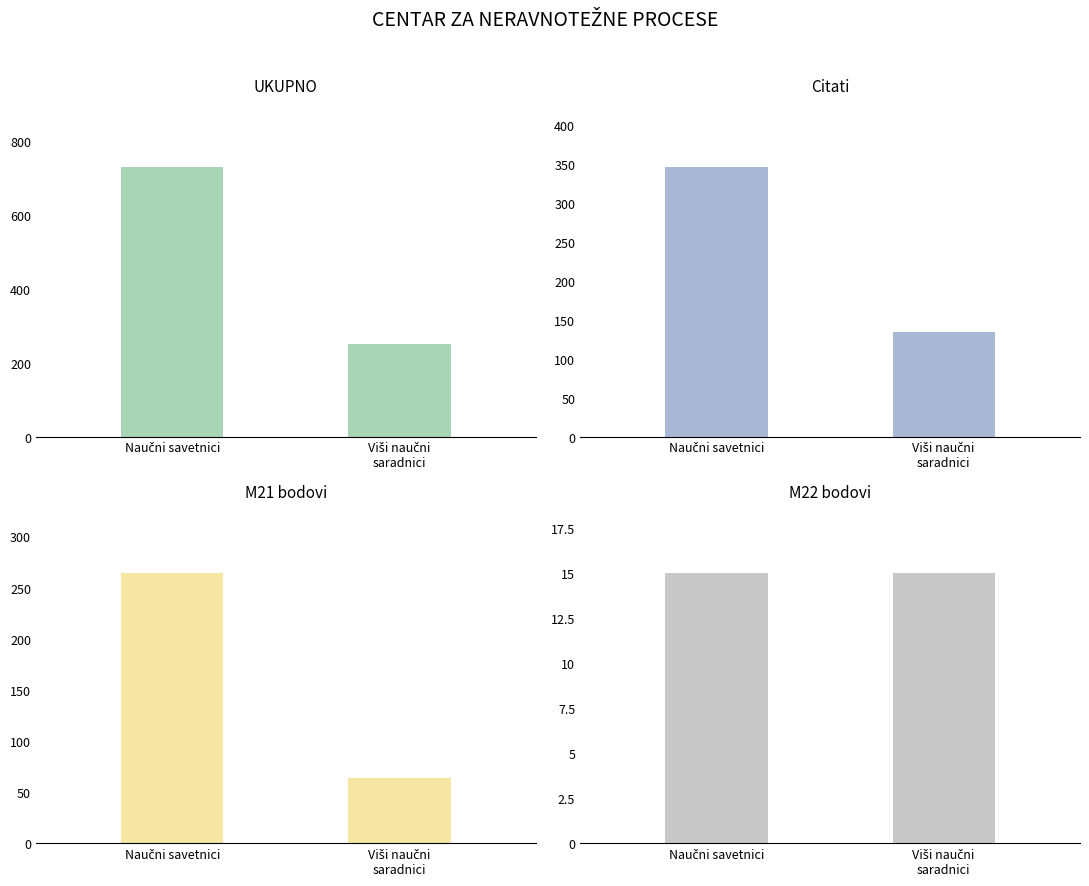

What are all the series names shown in the legend?

UKUPNO, Citati, M21 bodovi, M22 bodovi